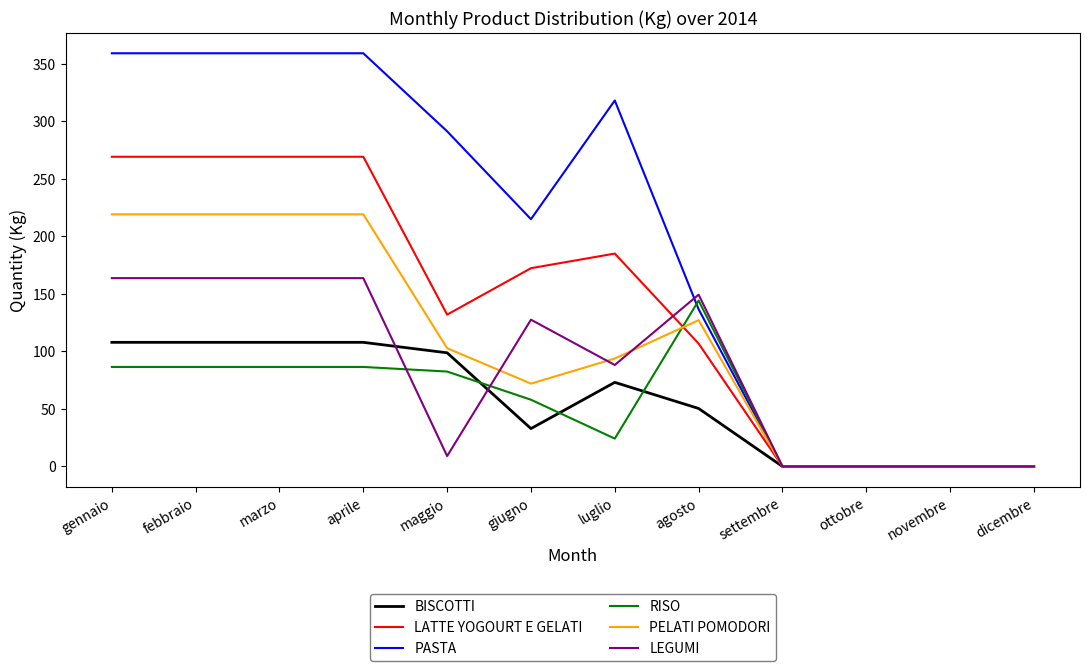

At gennaio, list the series in order from largest to smallest.

PASTA, LATTE YOGOURT E GELATI, PELATI POMODORI, LEGUMI, BISCOTTI, RISO